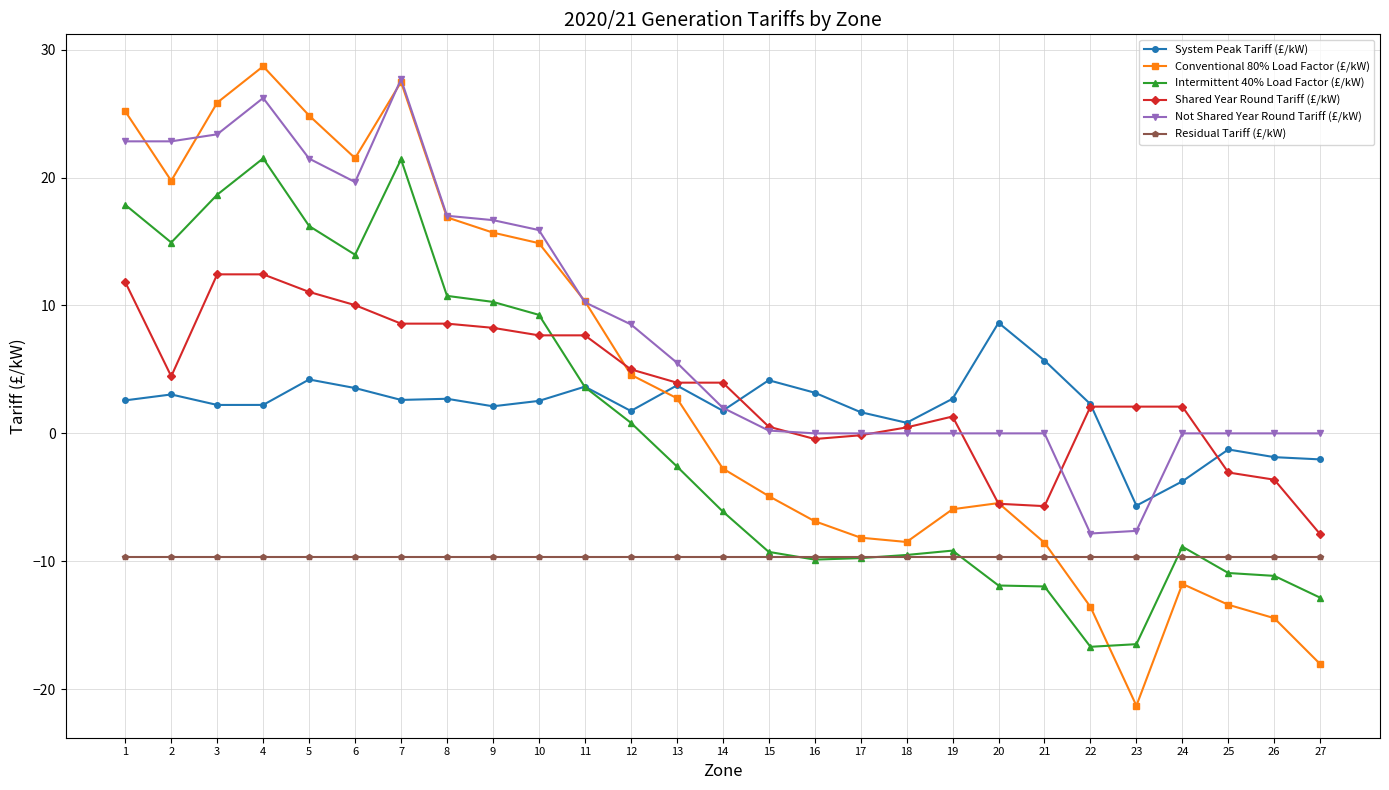

Rank the series at 5 from lowest to highest value.

Residual Tariff (£/kW), System Peak Tariff (£/kW), Shared Year Round Tariff (£/kW), Intermittent 40% Load Factor (£/kW), Not Shared Year Round Tariff (£/kW), Conventional 80% Load Factor (£/kW)